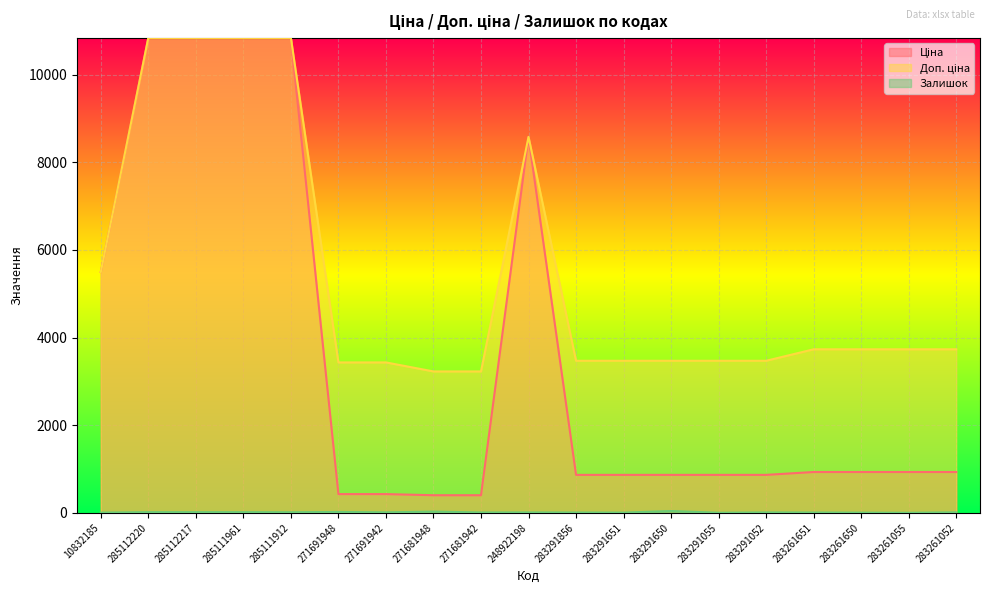

True or false: Ціна and Залишок intersect in this chart.

False